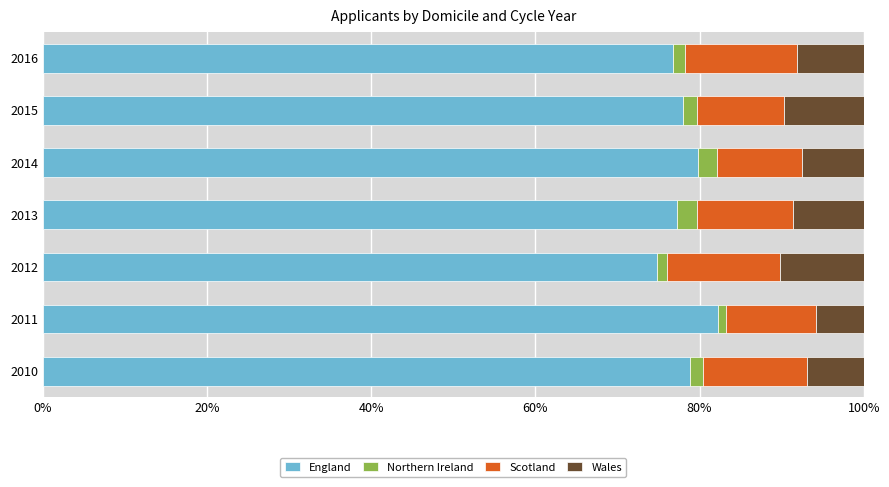

What is the difference between the maximum and minimum values in the England series?

7.4